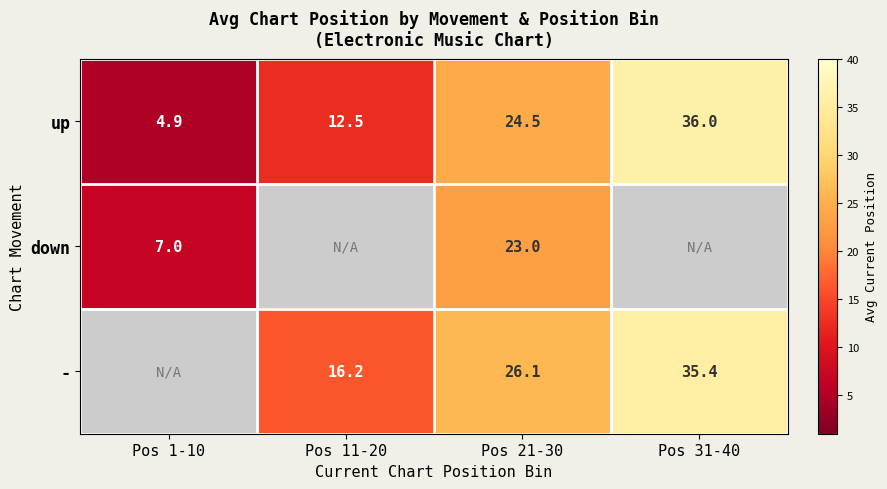

At which category does the chart reach its minimum across all series?

Pos 1-10